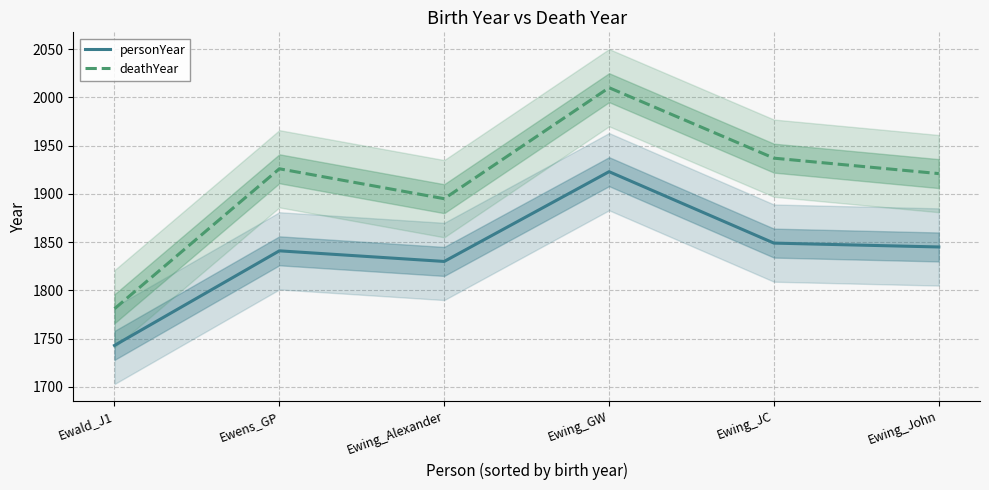

Where does the deathYear series first go above 1926?

Ewing_GW